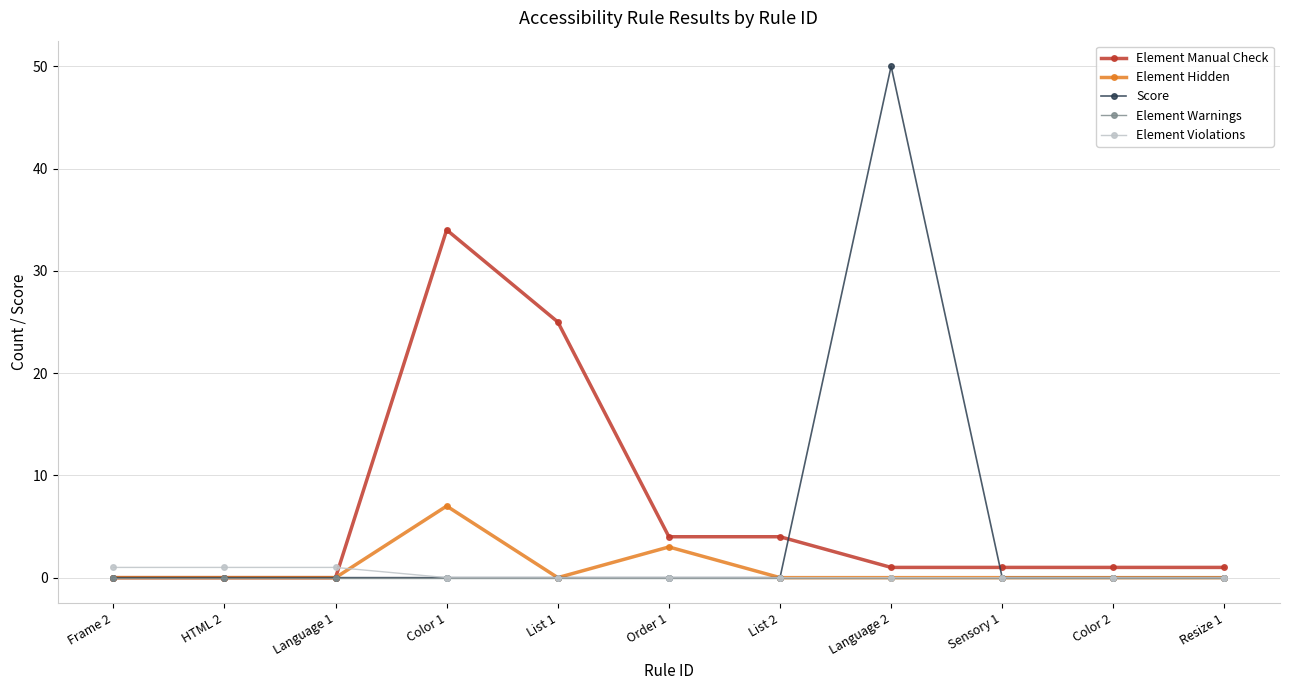

What is the difference between the Element Manual Check values at Sensory 1 and Language 1?

1